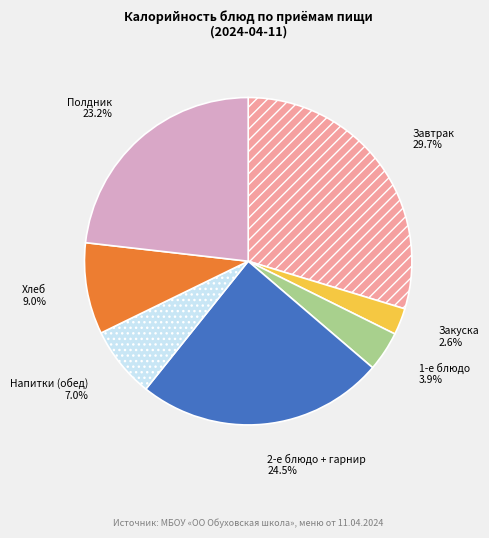

How many segments does this pie chart have?

7